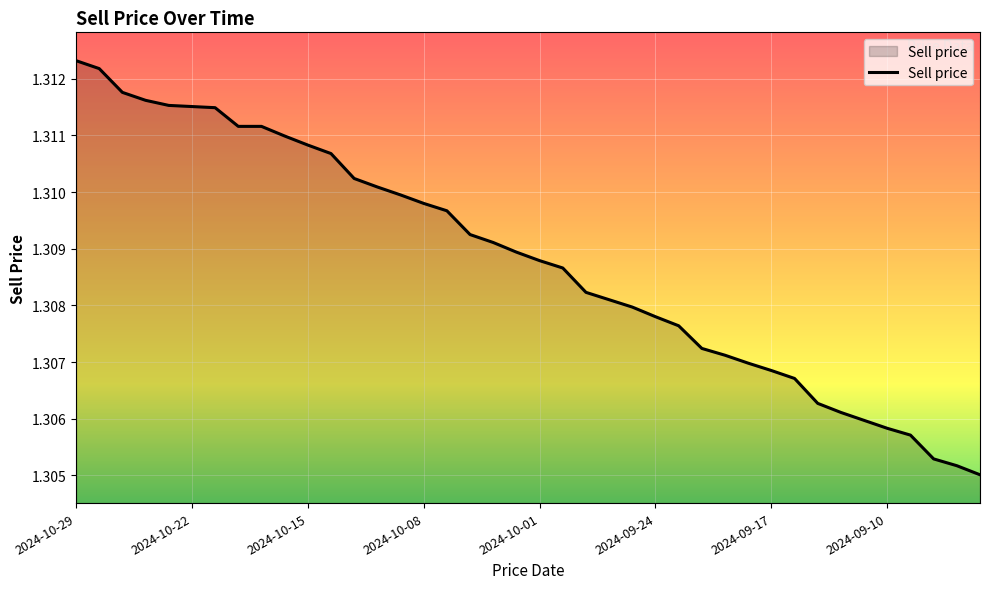

True or false: the data has more than 2 interior local peaks.

False